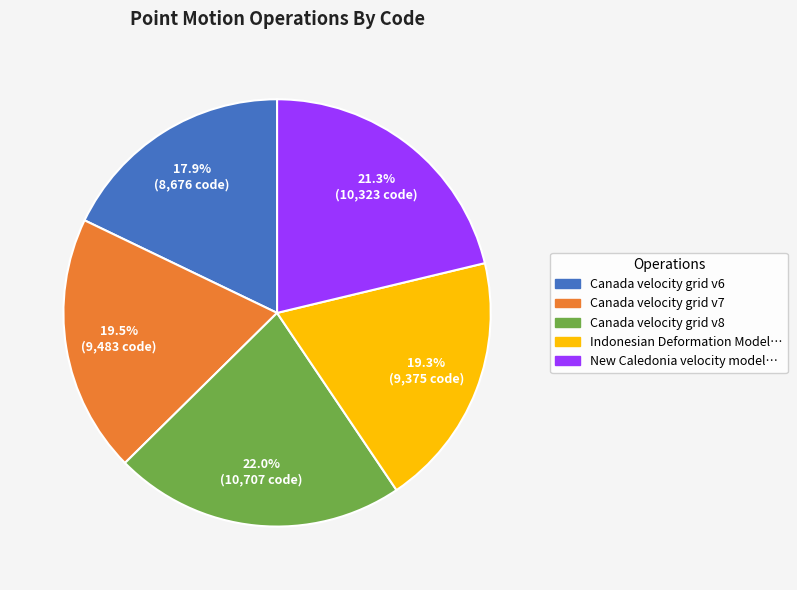

Is there any slice that represents more than half of the pie?

No